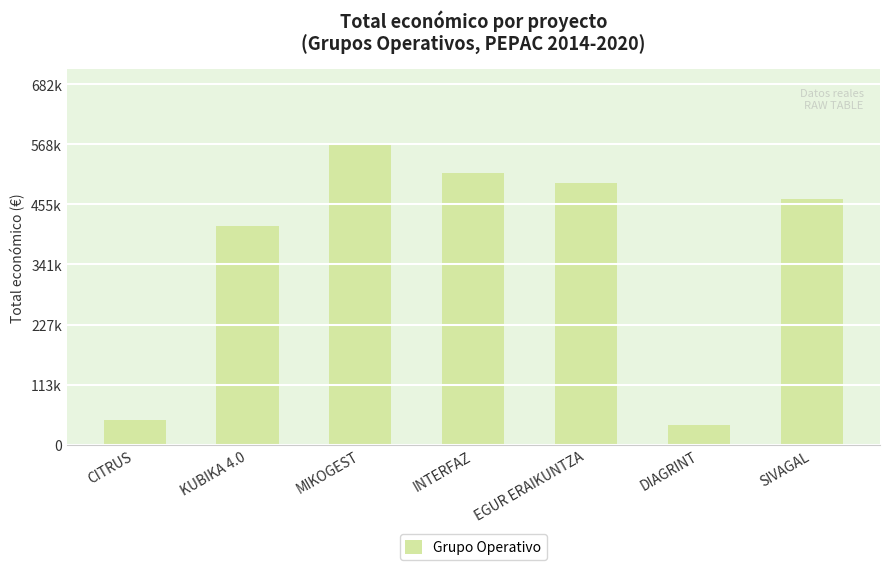

The value at CITRUS is 62677. True or false?

False